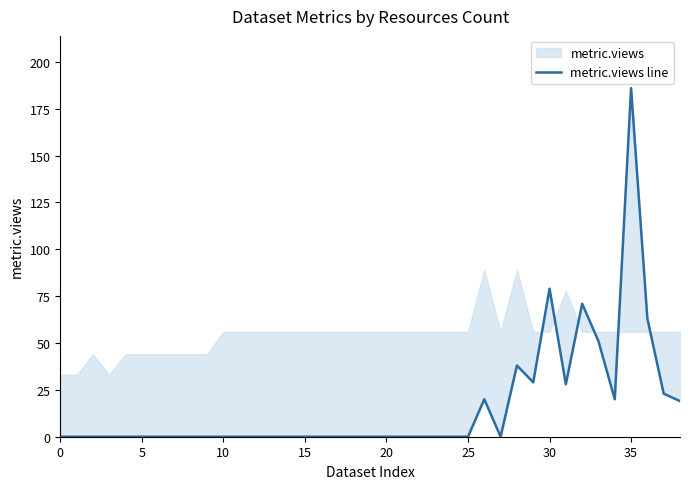

Where is the data nearest to the value 93?

30